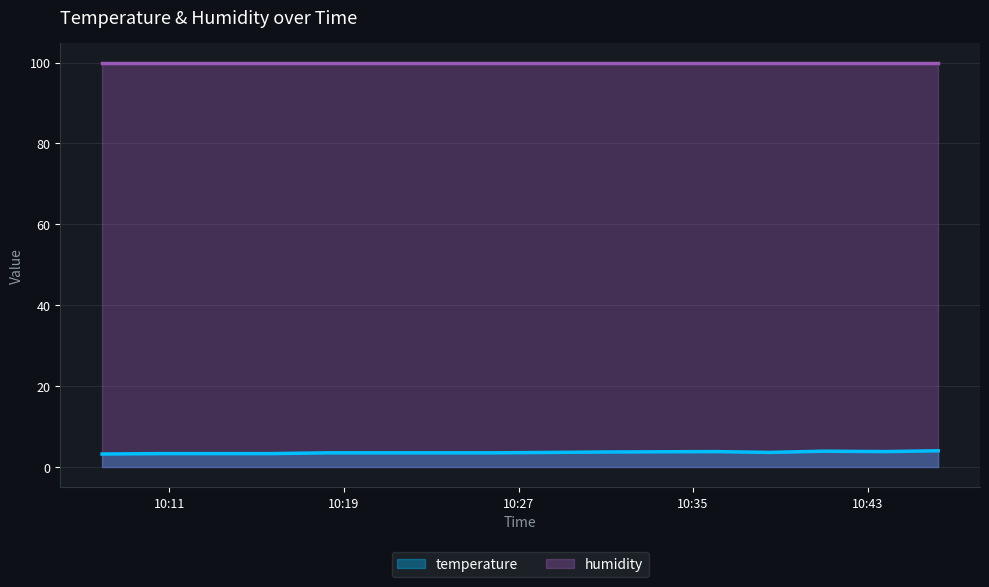

Approximately how many times larger is the value at 2022-11-20T10:41:01 compared to 2022-11-20T10:30:57?

1.1